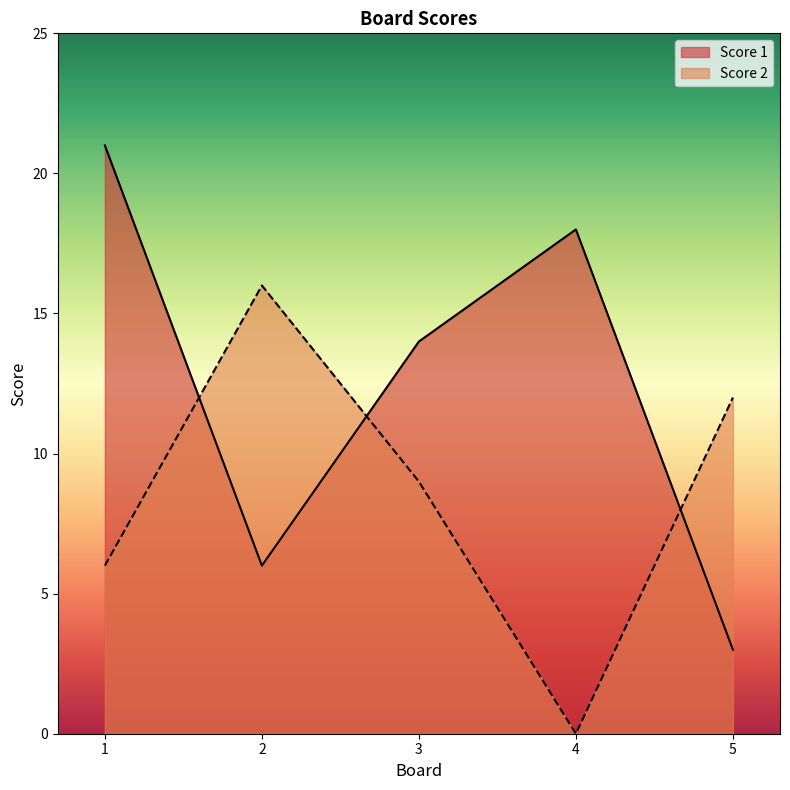

Reading left to right, list all the values displayed in this chart.

Score 1: 21	6	14	18	3
Score 2: 6	16	9	0	12